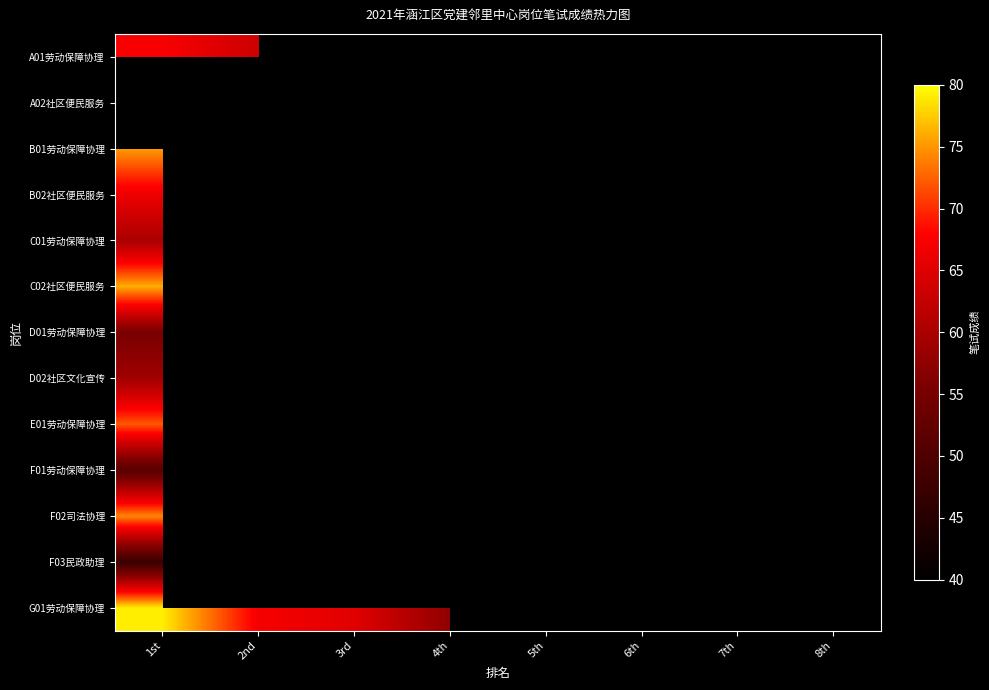

What is the maximum value for C02社区便民服务?

76.1